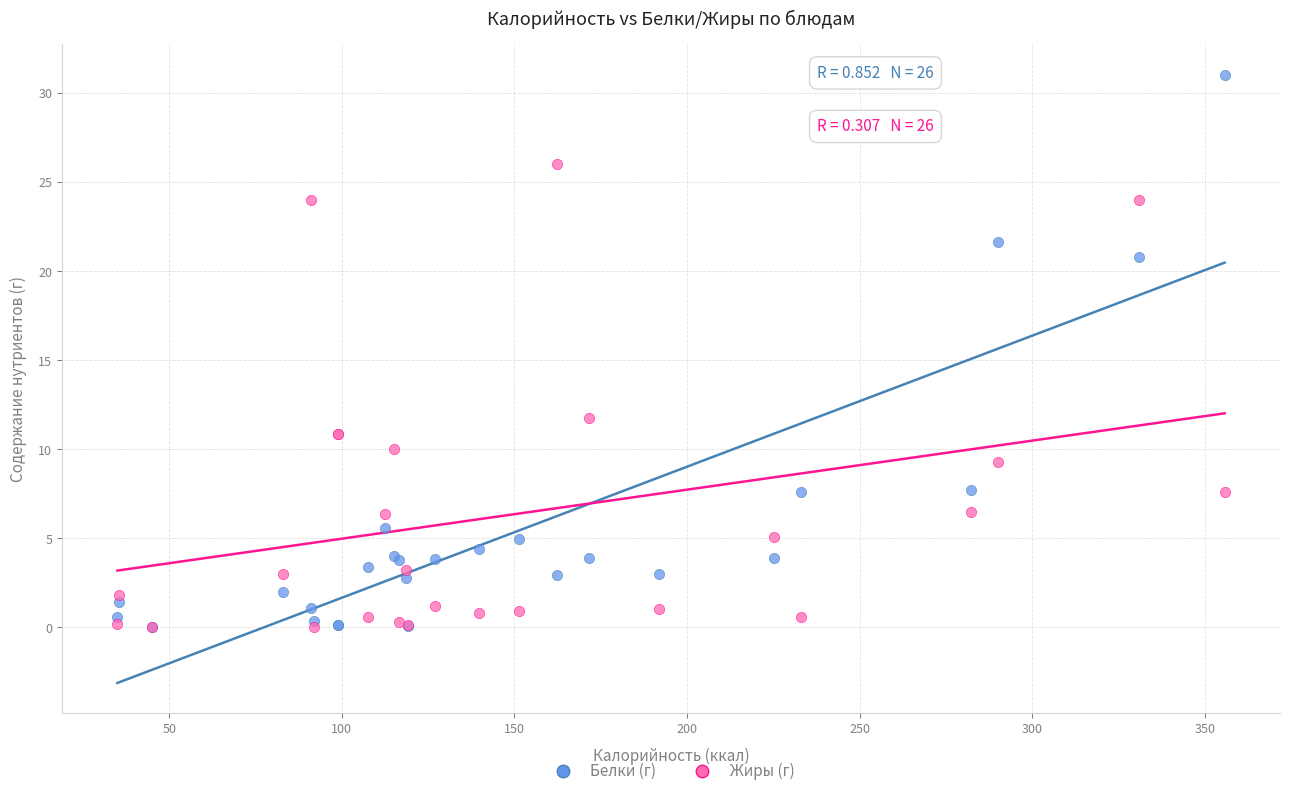

Which series has the largest Y range (max minus min)?

Белки (г)